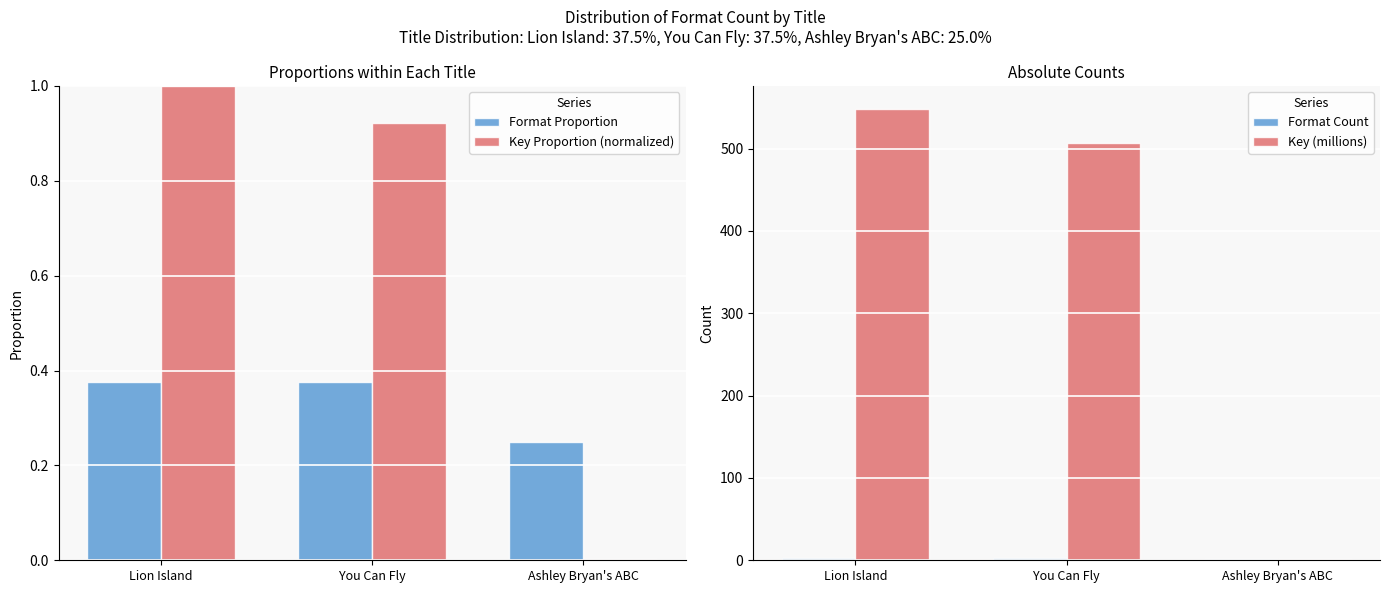

Which category has the highest value across all series?

Lion Island